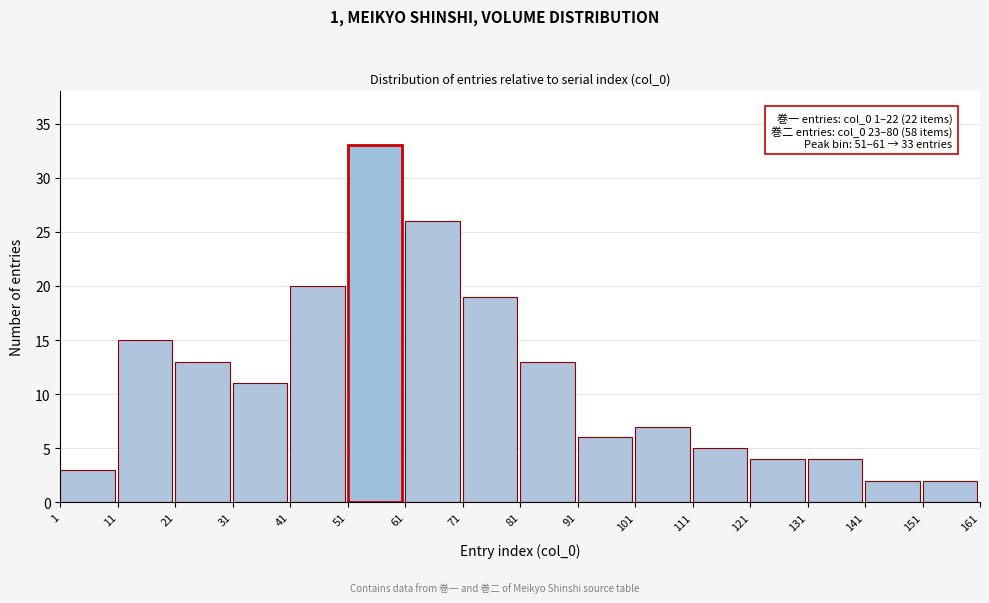

Reading left to right, what are all the values shown in this chart?

1=3	11=15	21=13	31=11	41=20	51=33	61=26	71=19	81=13	91=6	101=7	111=5	121=4	131=4	141=2	151=2